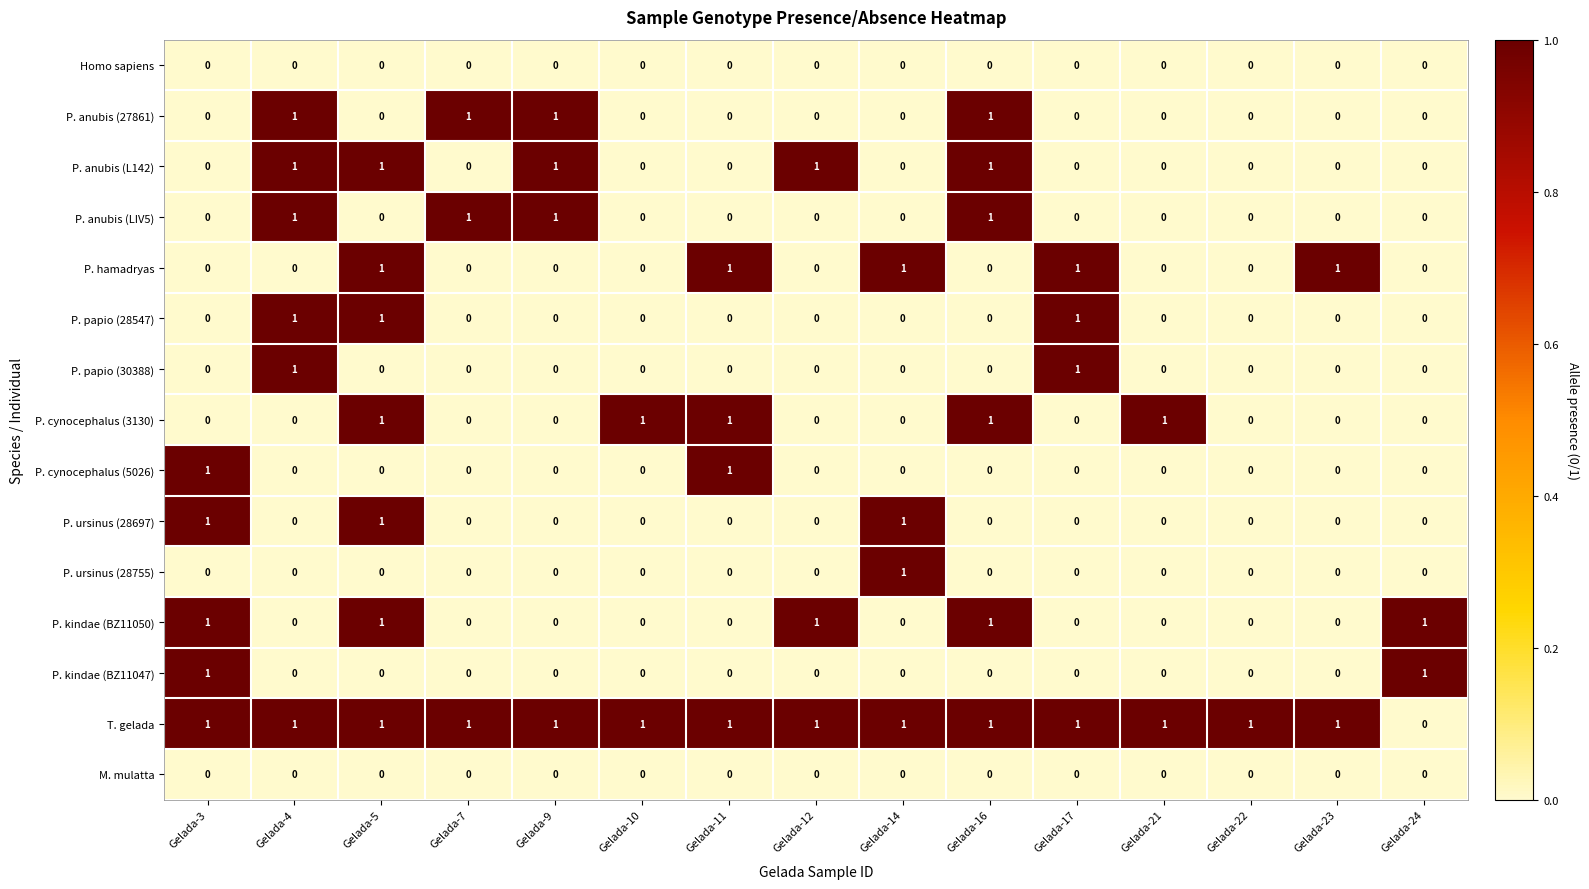

At how many categories does at least one series exceed 0?

15